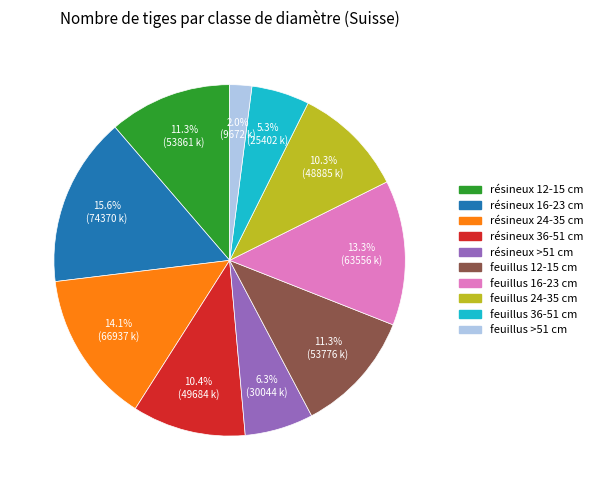

What percentage is the résineux 24-35 cm slice, to the nearest percent?

14%